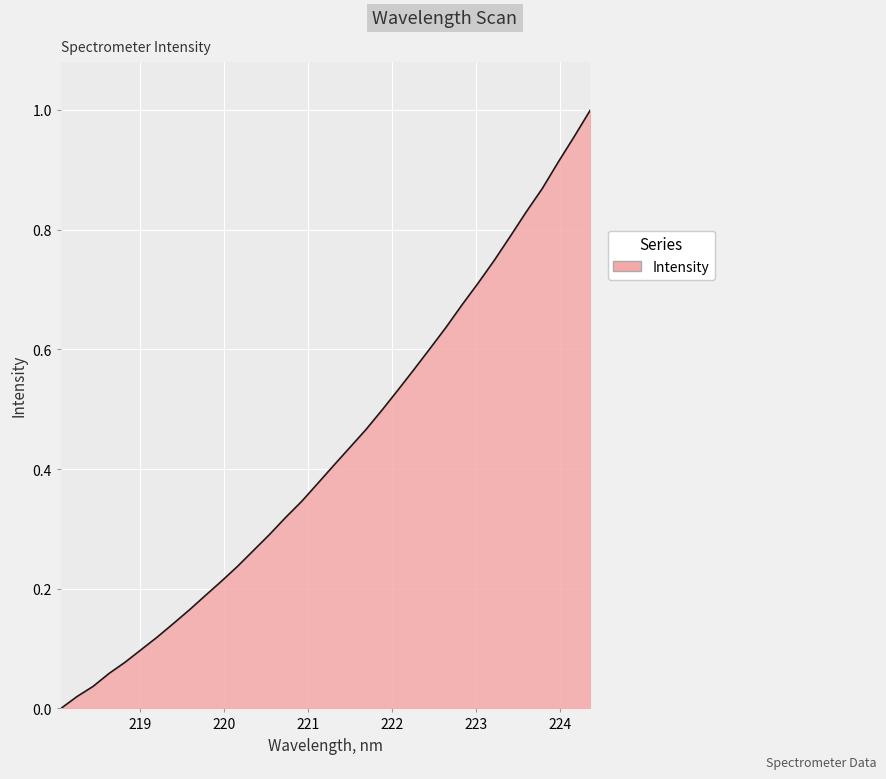

What is the value of the 7th point from the left?

0.1